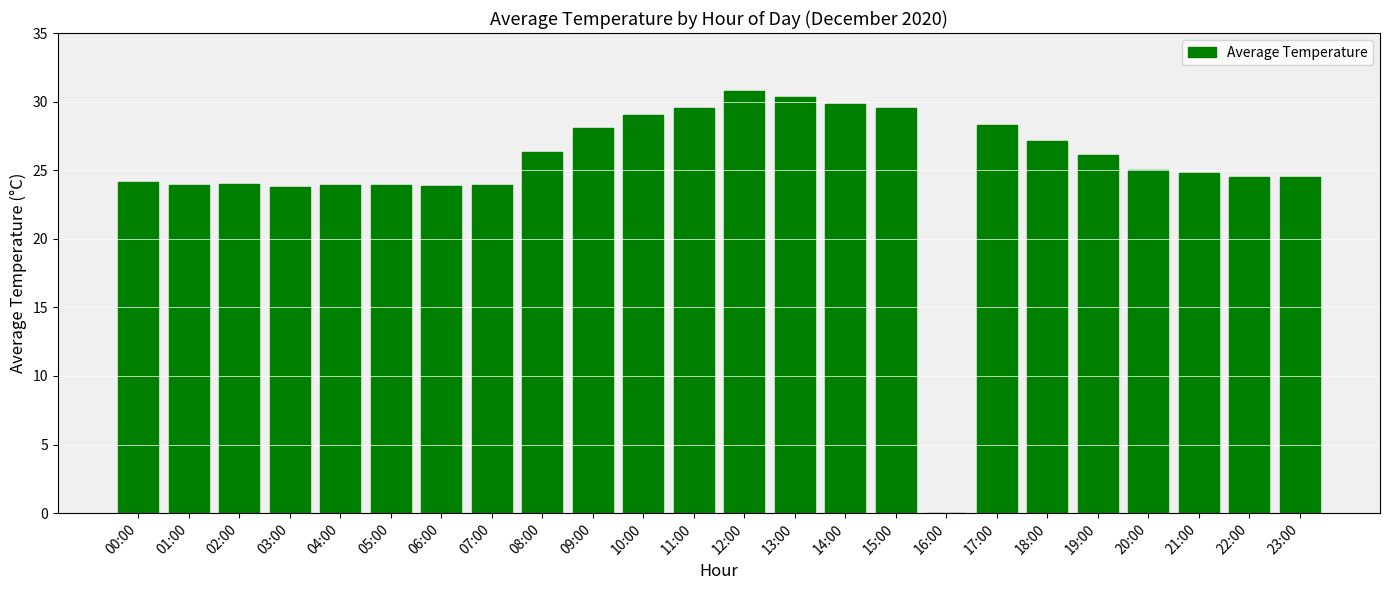

What is the sum of the values at 03:00 and 20:00?

48.8